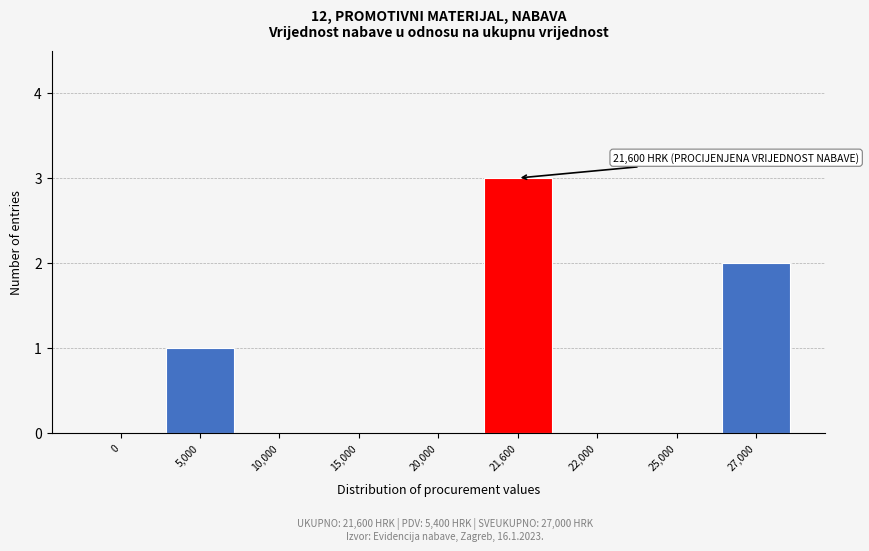

Reading left to right, list all the values displayed in this chart.

0=0	5,000=1	10,000=0	15,000=0	20,000=0	21,600=3	22,000=0	25,000=0	27,000=2